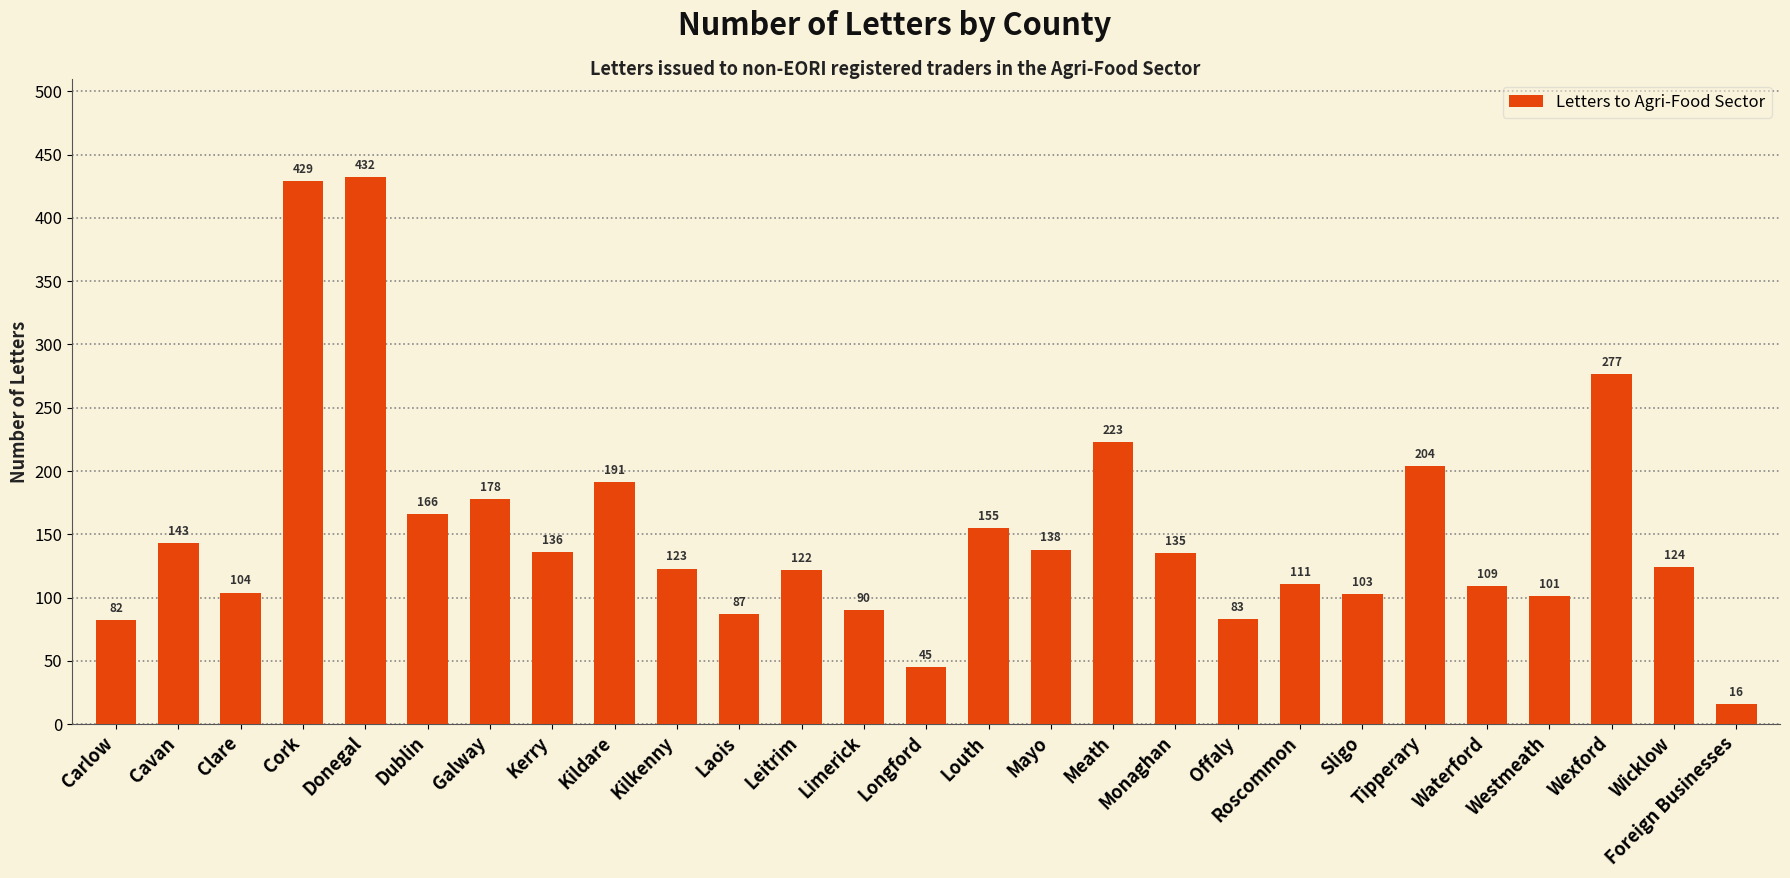

How many series are shown in this chart?

1